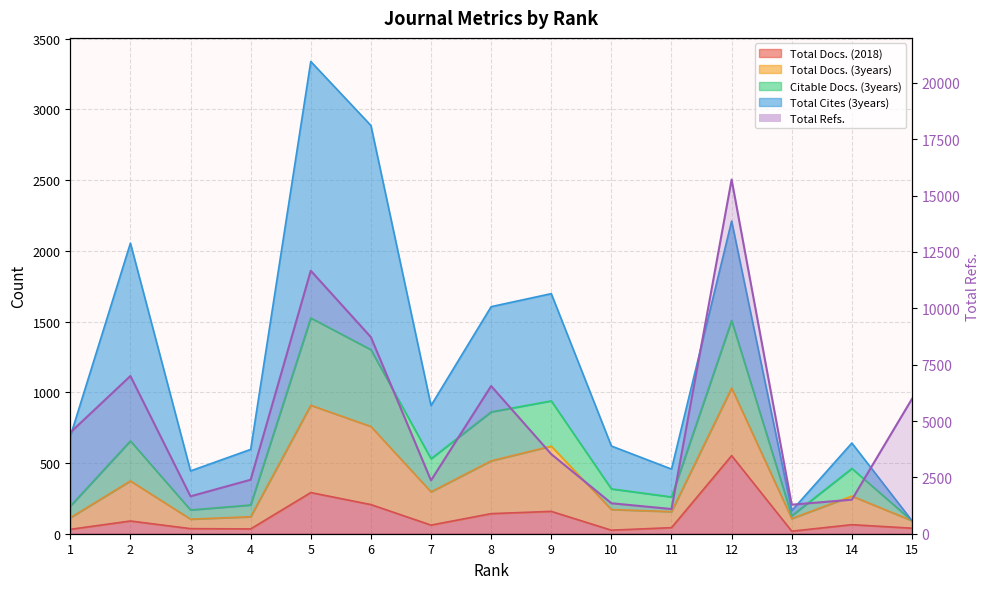

Where does the Citable Docs. (3years) series first go above 461?

2